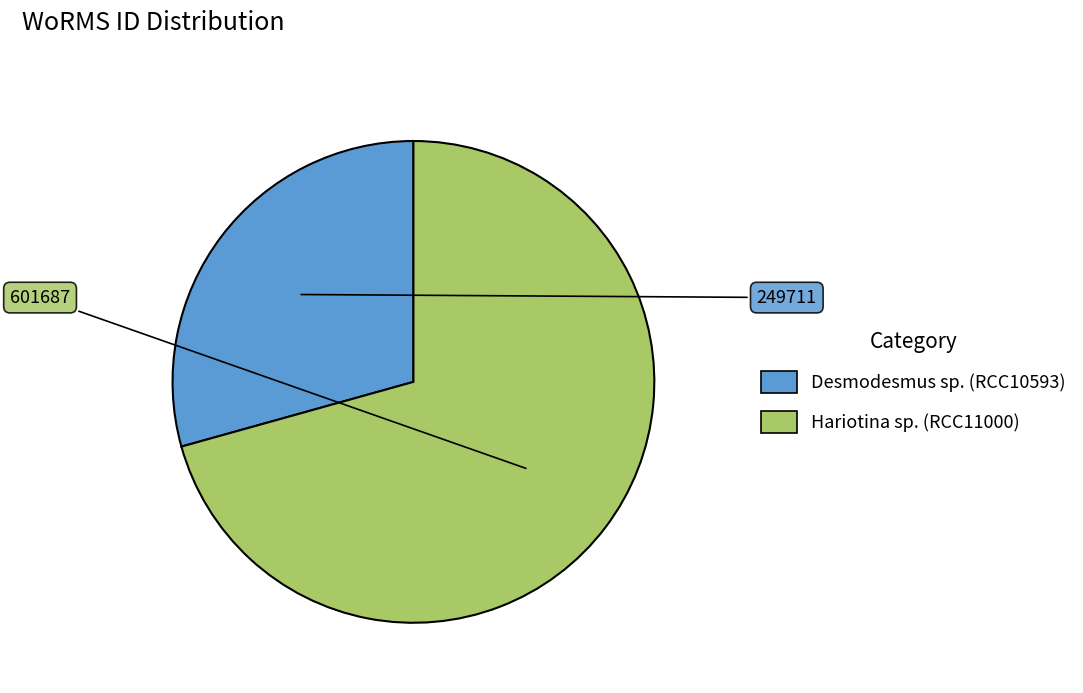

Which slice represents more than half of the pie?

Hariotina sp. (RCC11000)